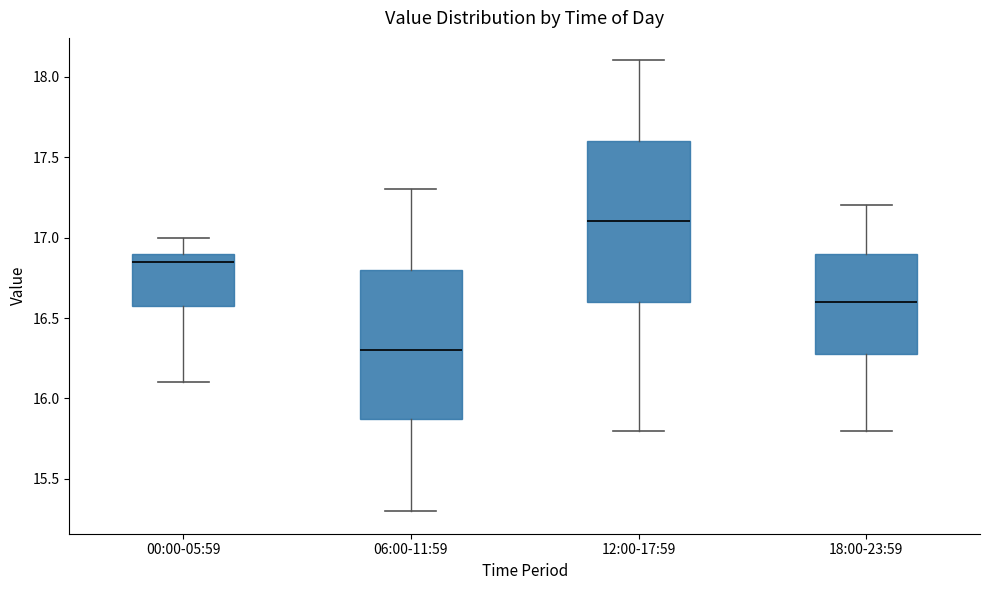

Where does the median line of the box for 12:00-17:59 sit on the y-axis? The values are not printed on the chart, so give them approximately, as read against the axis.

17.10